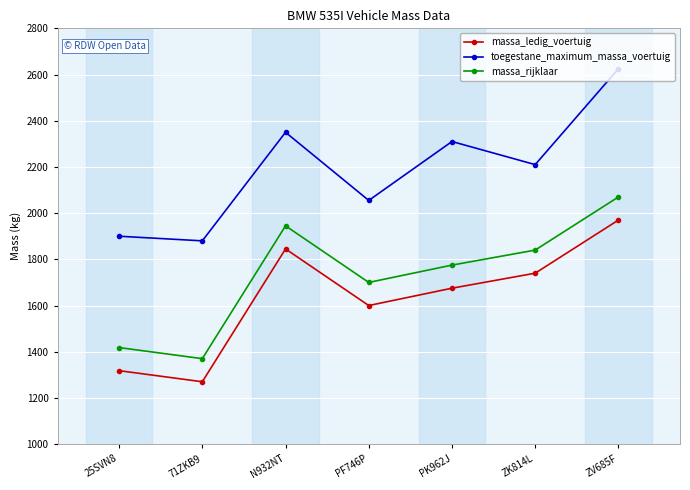

Is this an area chart (filled region under the line)?

No